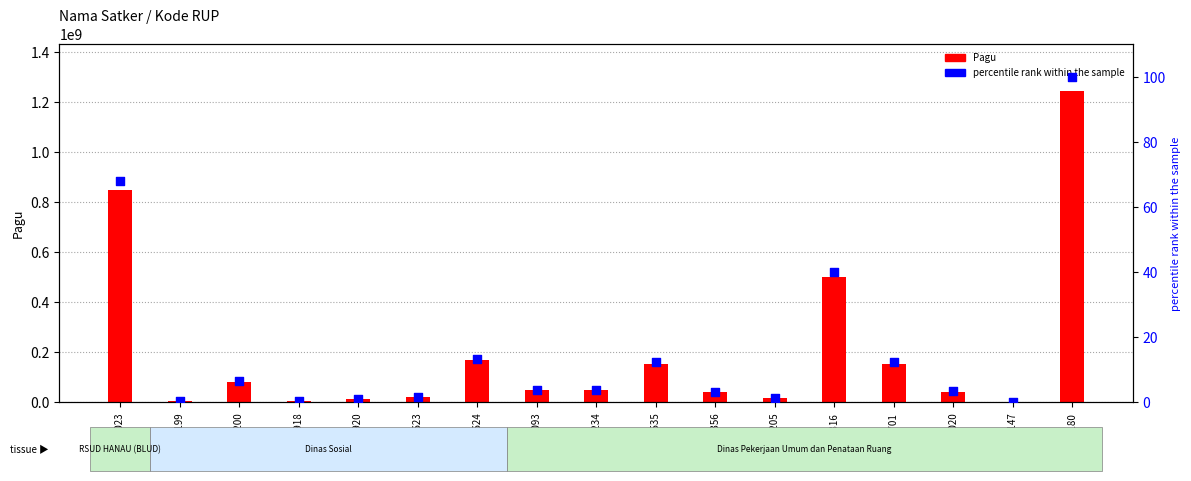

Which series has the largest total across all categories?

Pagu